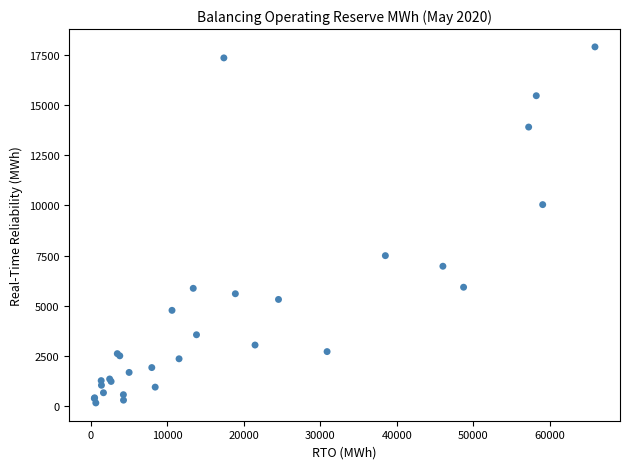

What Y value in the scatter plot is closest to 9027?

10037.6